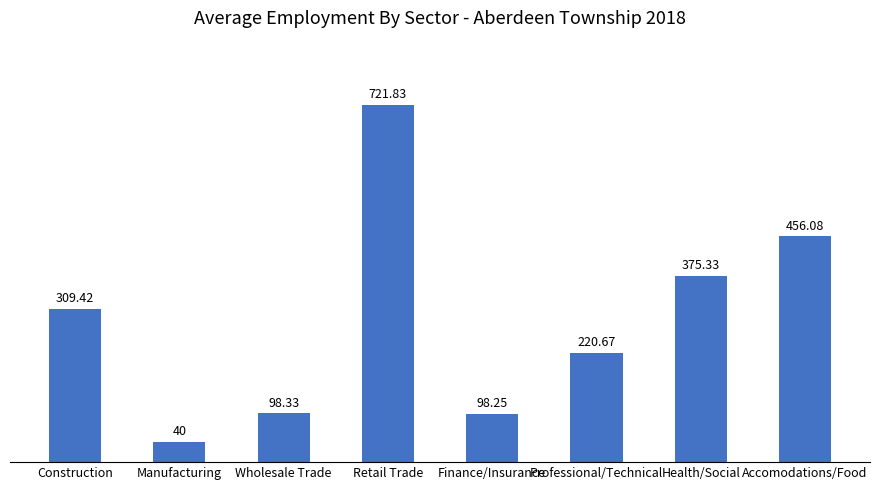

What is the label of the 8th bar from the right?

Construction